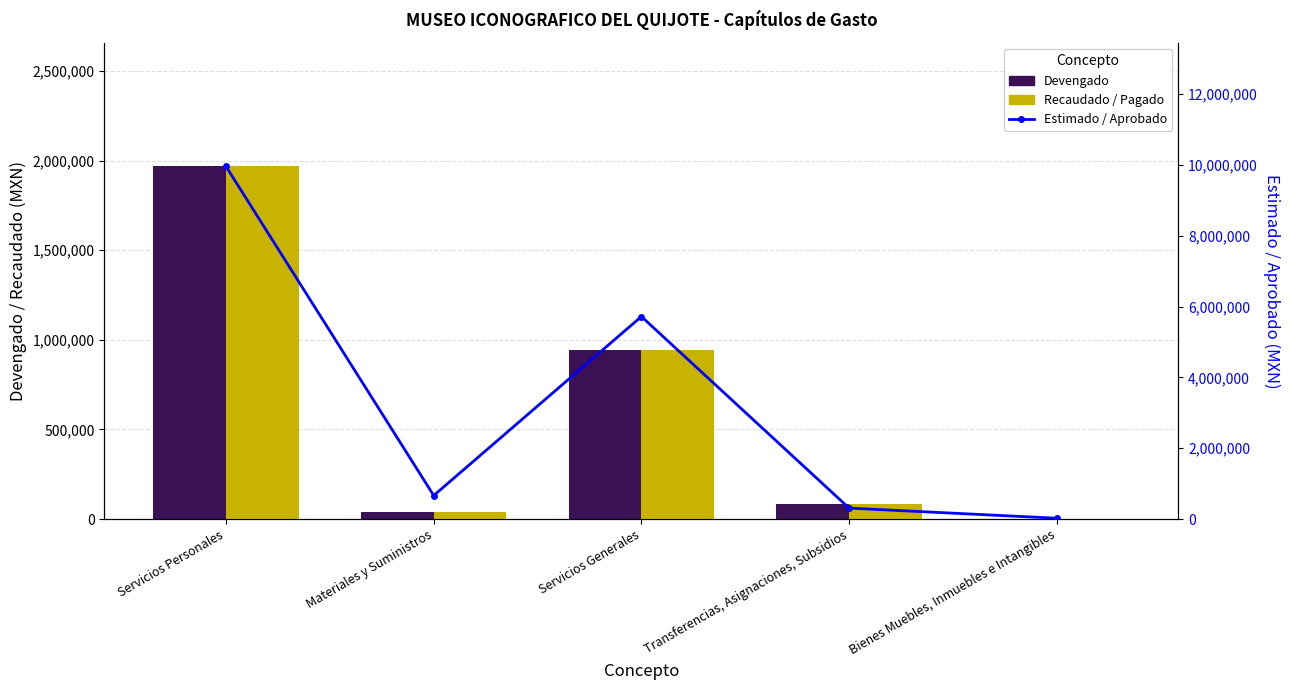

Rank the categories by Estimado / Aprobado value from highest to lowest.

Servicios Personales, Servicios Generales, Materiales y Suministros, Transferencias, Asignaciones, Subsidios, Bienes Muebles, Inmuebles e Intangibles